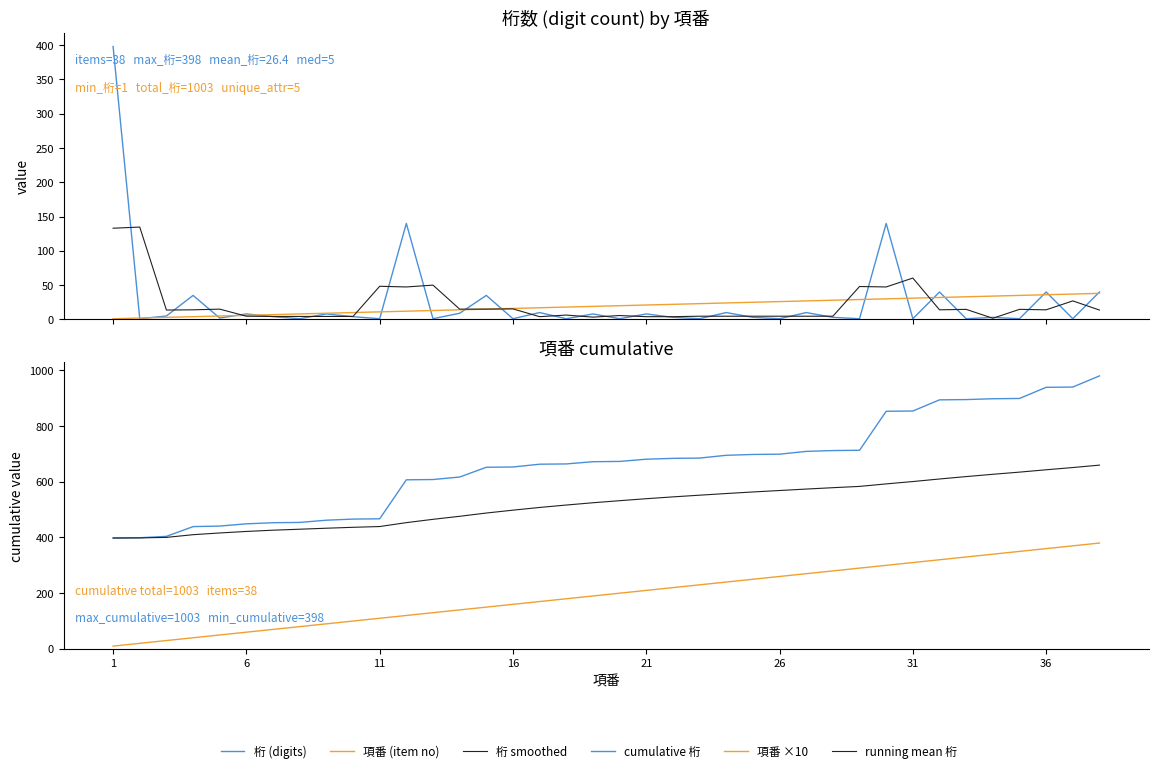

True or false: 桁 smoothed and cumulative 桁 cross at least once.

False